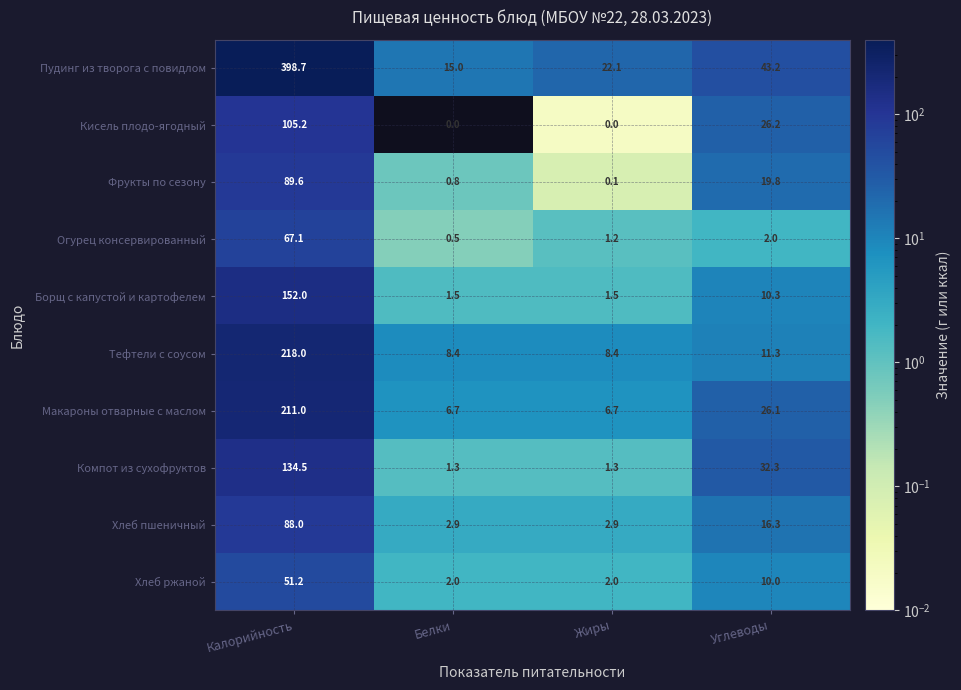

The value of Борщ с капустой и картофелем at Белки is 2.6. True or false?

False